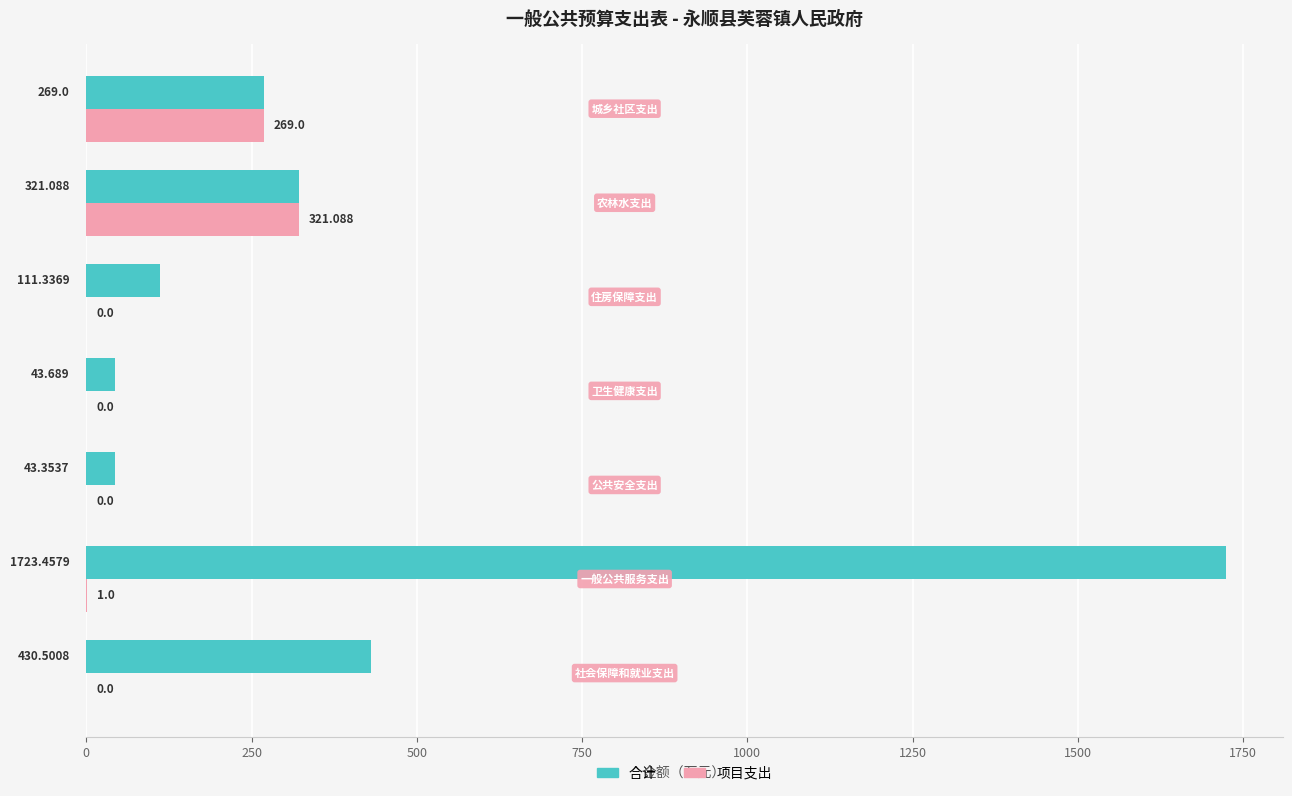

How many values in 项目支出 are above zero?

3